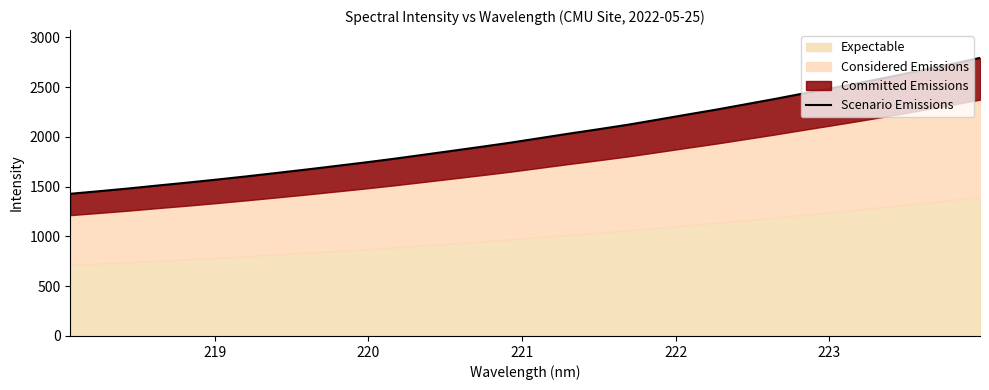

Reading right to left, list all the values displayed in this chart.

2794.0	2730.7	2669.1	2607.7	2549.4	2492.9	2437.9	2381.5	2327.7	2274.0	2224.1	2172.9	2122.8	2077.6	2033.8	1988.1	1942.6	1900.7	1860.0	1819.7	1779.5	1742.0	1706.3	1671.0	1637.1	1603.6	1571.7	1541.2	1512.4	1482.4	1455.0	1428.6